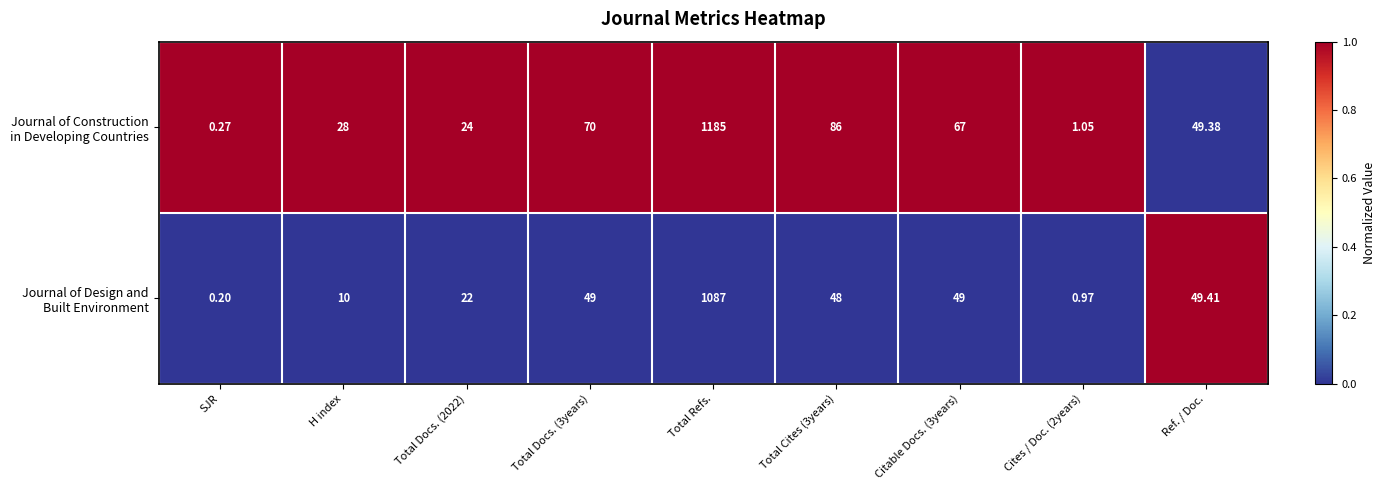

At which category is the sum across all series the highest?

Total Refs.